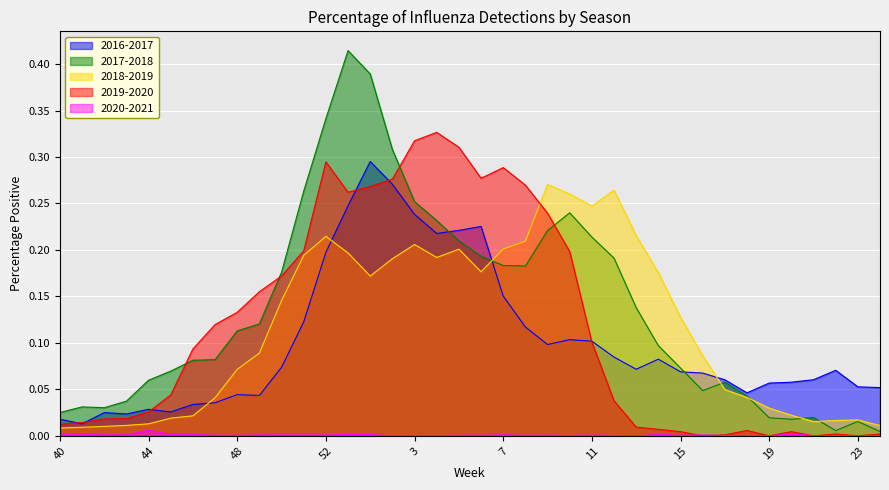

How many series are shown in this chart?

5